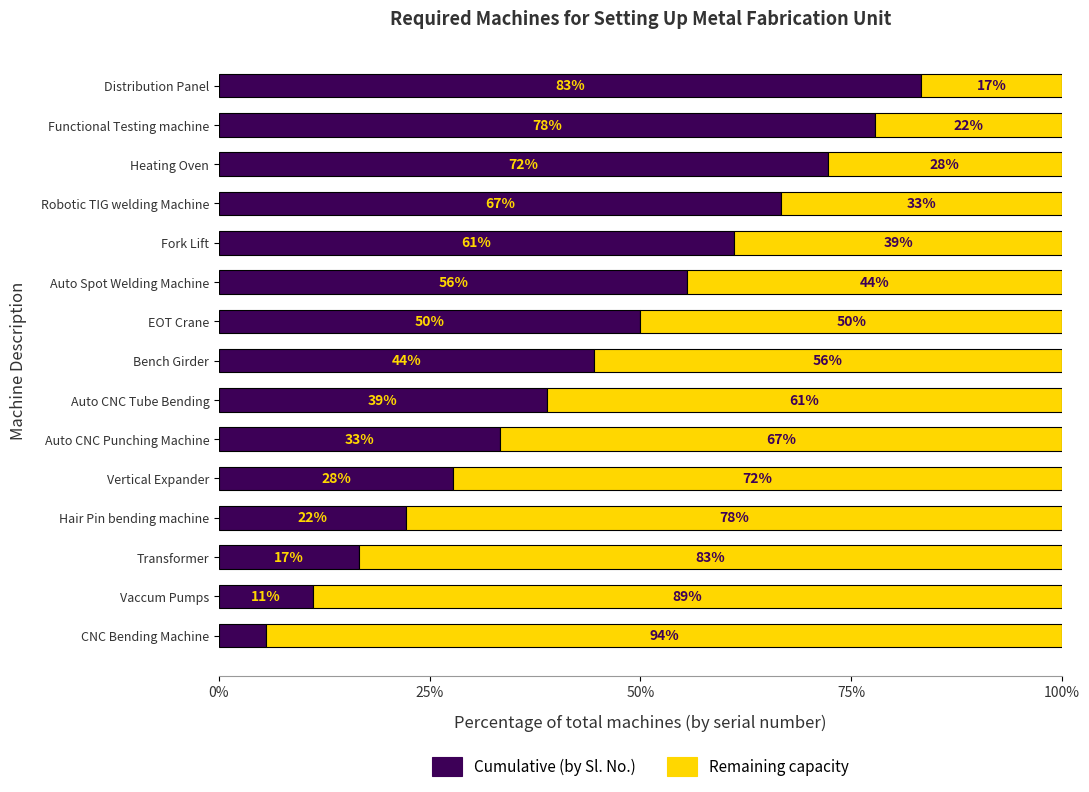

What is the total value across all series at Vaccum Pumps?

100.0